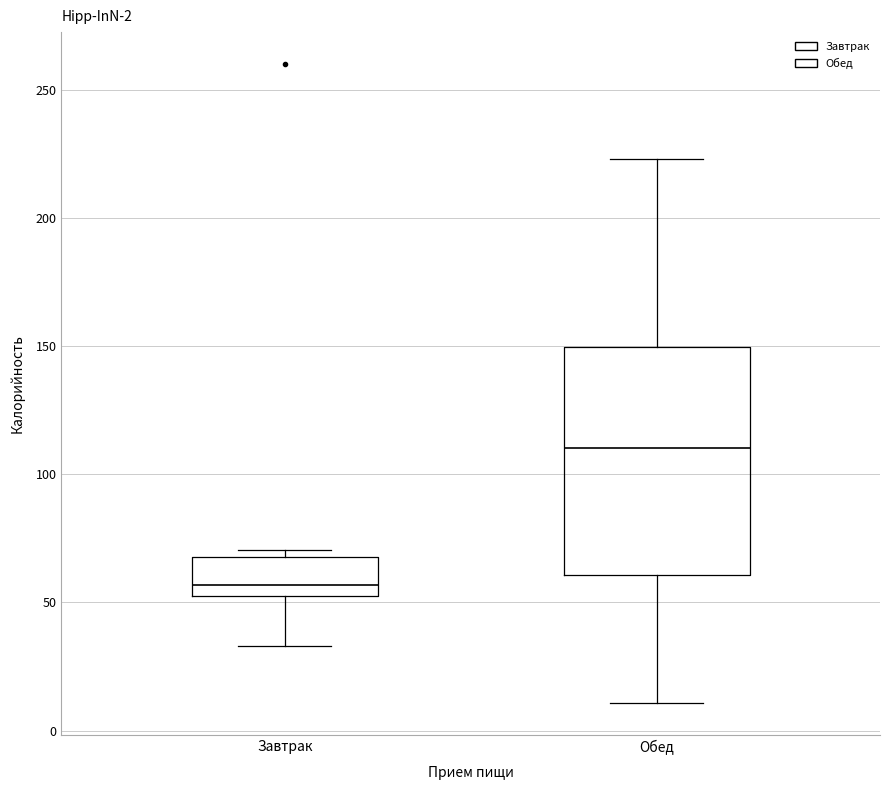

Which box has the highest median line?

Обед